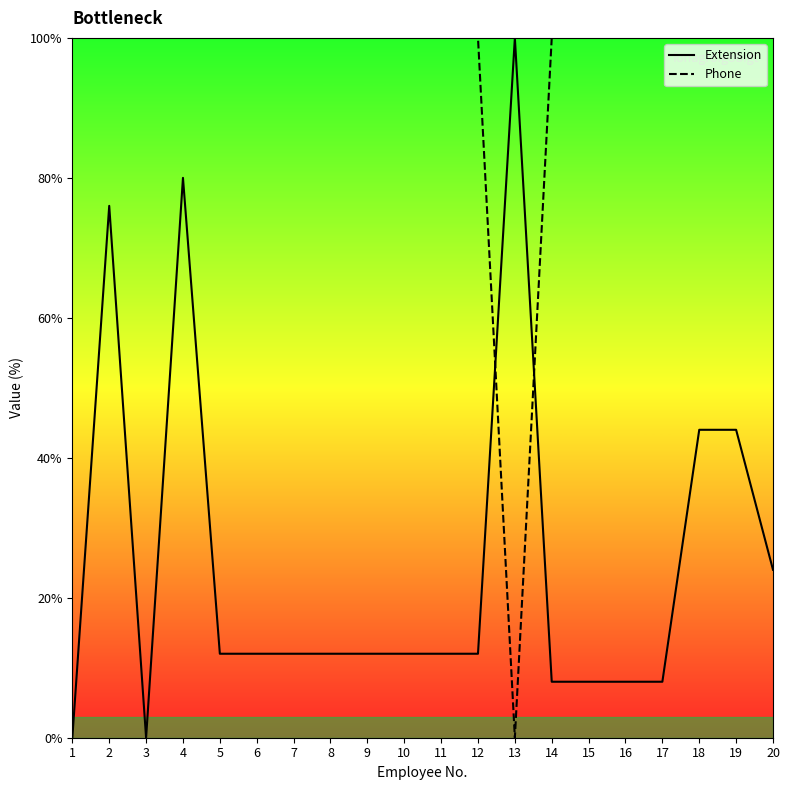

At which label is Phone closest to 50?

1